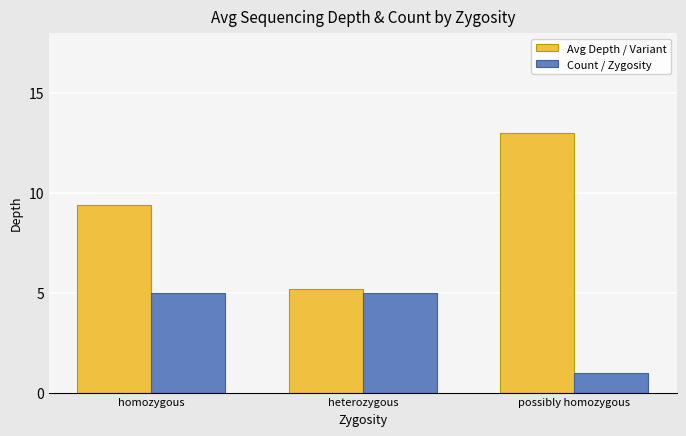

What is the difference between the highest and lowest values at possibly homozygous?

12.0